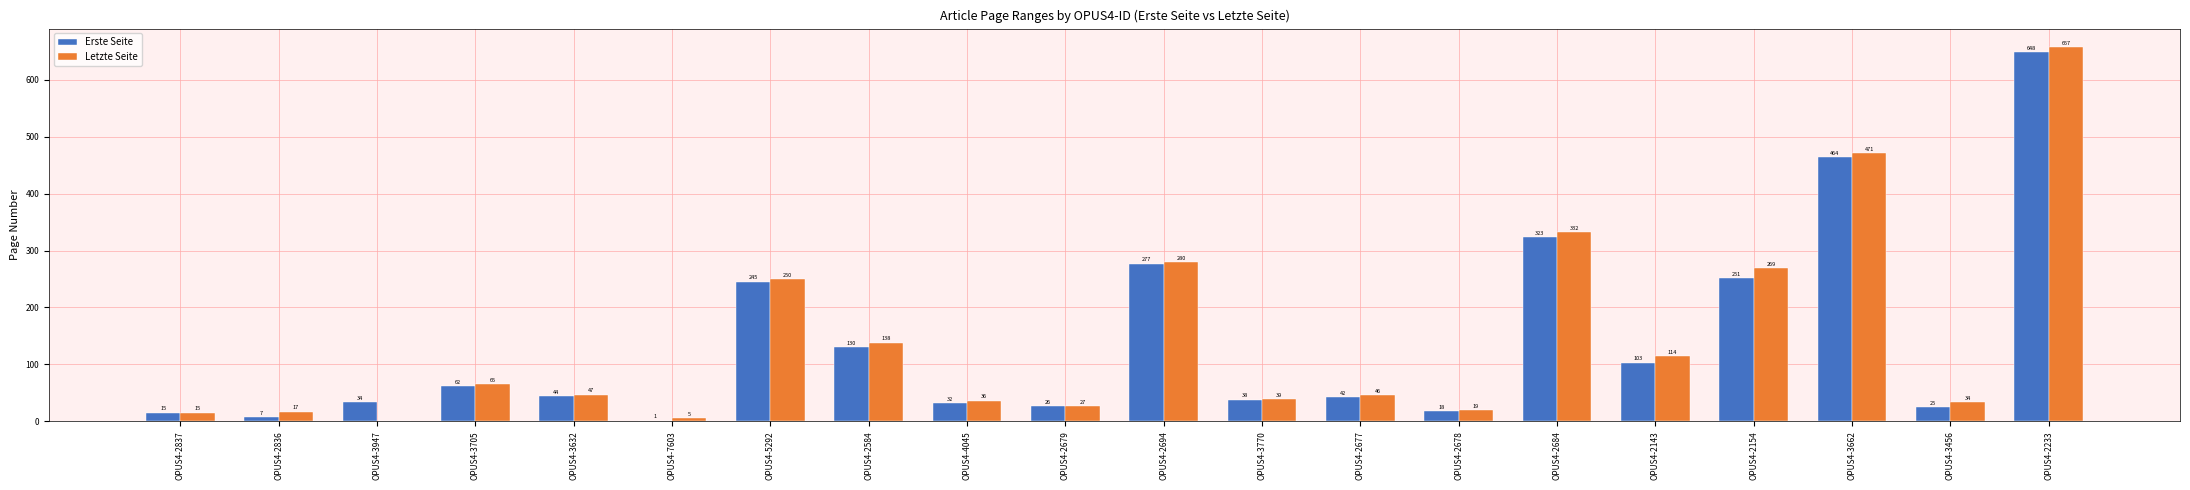

Is the value of Letzte Seite at OPUS4-3947 greater than the value of Erste Seite at OPUS4-2684?

No